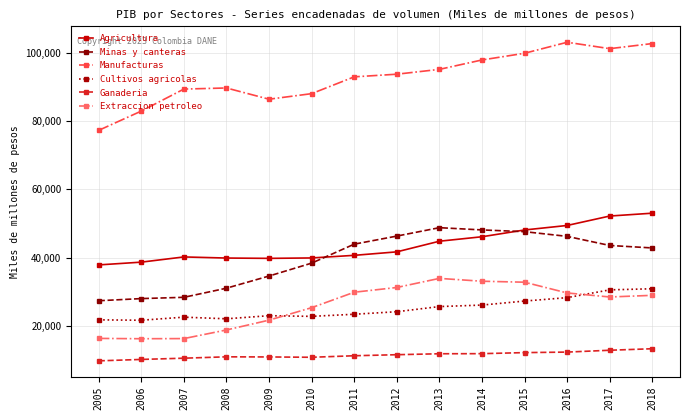

The value of Manufacturas at 2011 is 160728. True or false?

False